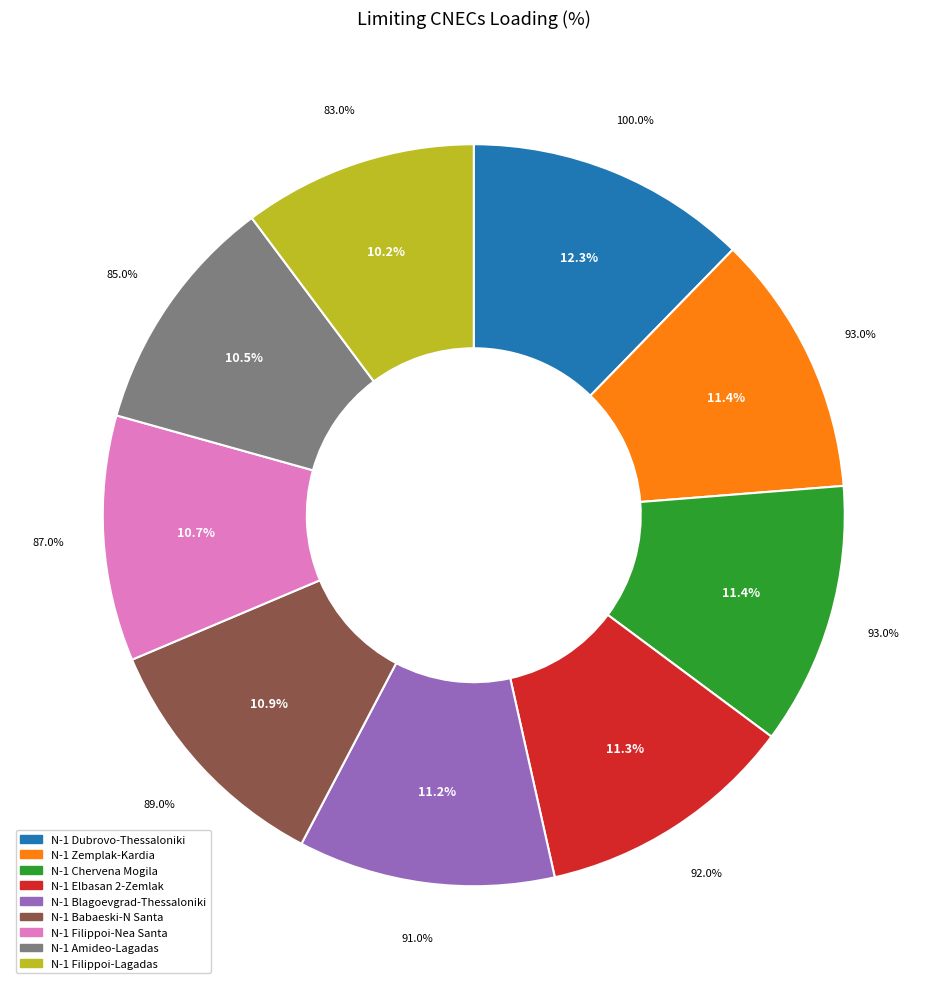

To the nearest percent, what is the difference between the largest and smallest slice percentages?

2%